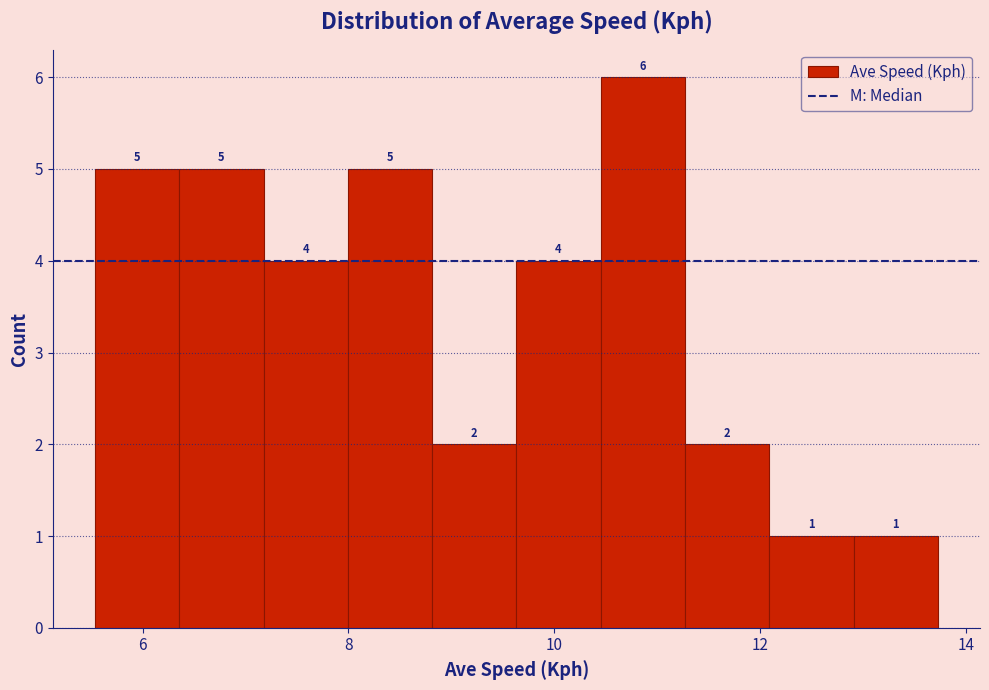

Over which range of the x-axis is the bar tallest?

10.4 to 11.2